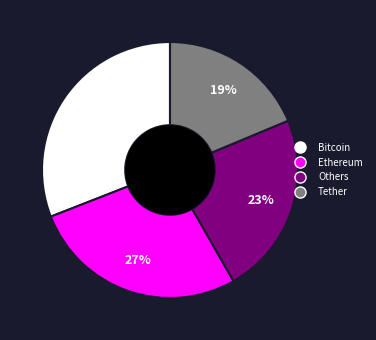

Is there a majority slice in this chart?

No